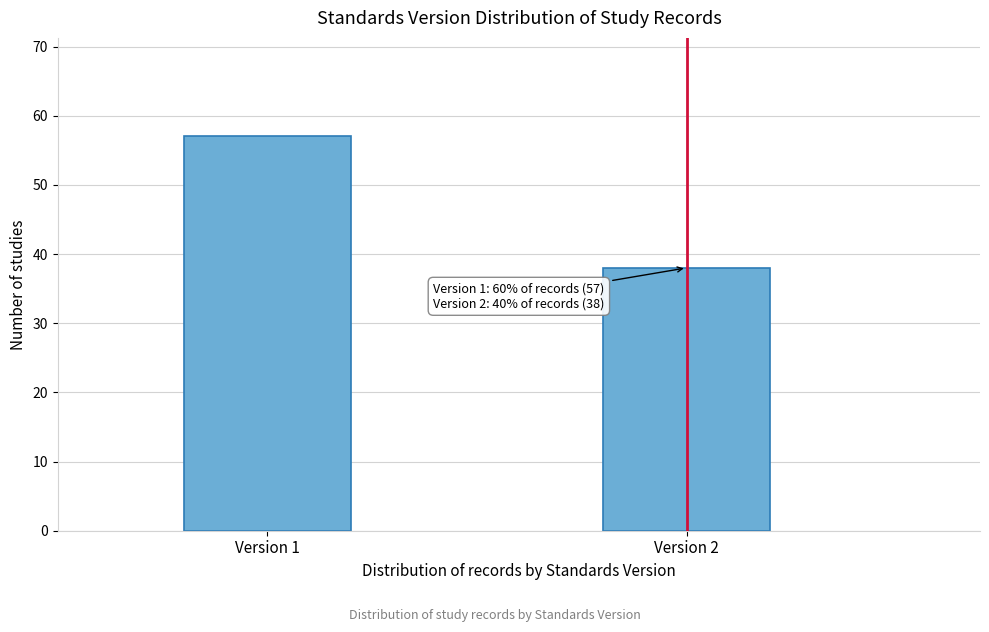

Reading left to right, transcribe all the data shown in this chart.

Version 1=57	Version 2=38